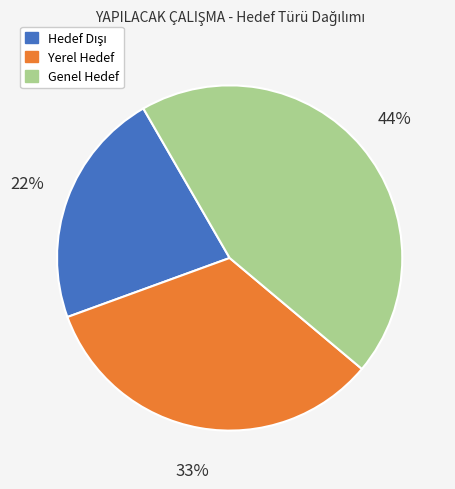

To the nearest percent, what percentage of the pie is Genel Hedef?

44%